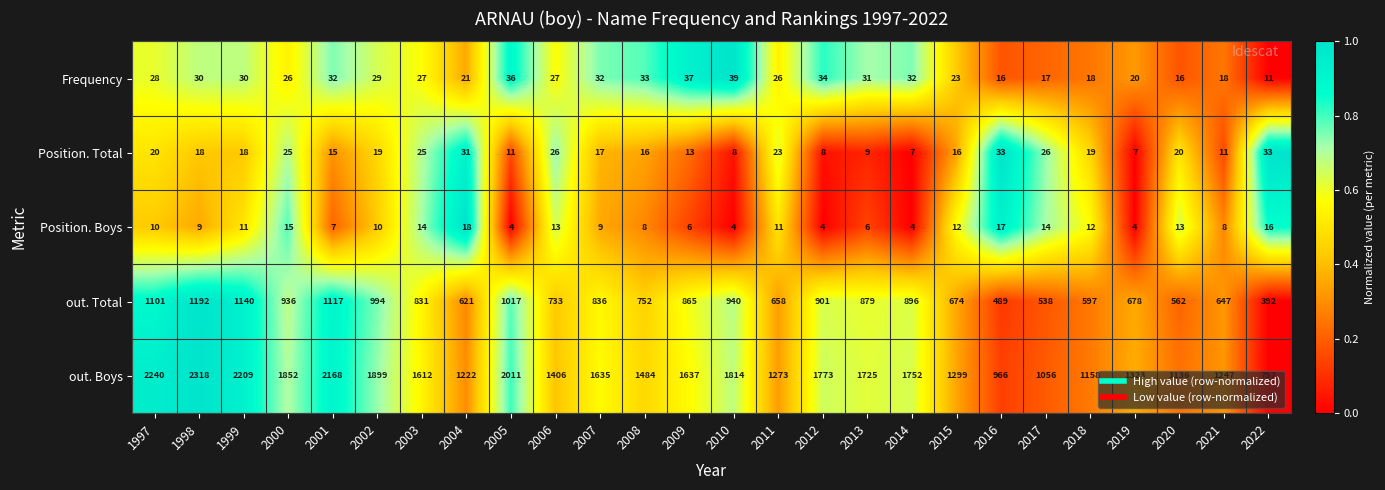

Where does the out. Total series first go above 836?

1997